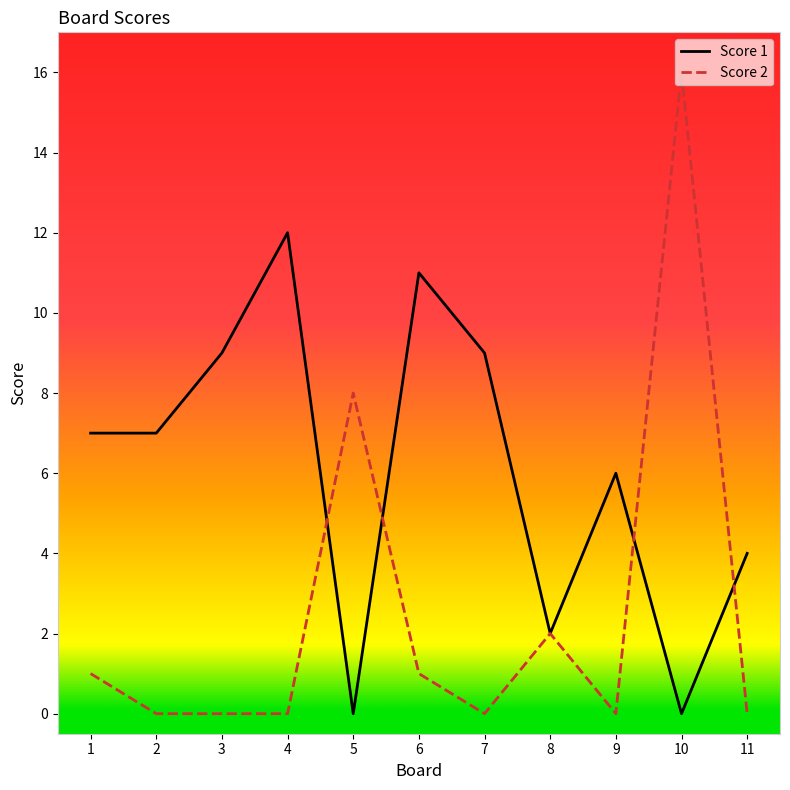

Rank the series by their maximum value, from highest to lowest.

Score 2, Score 1